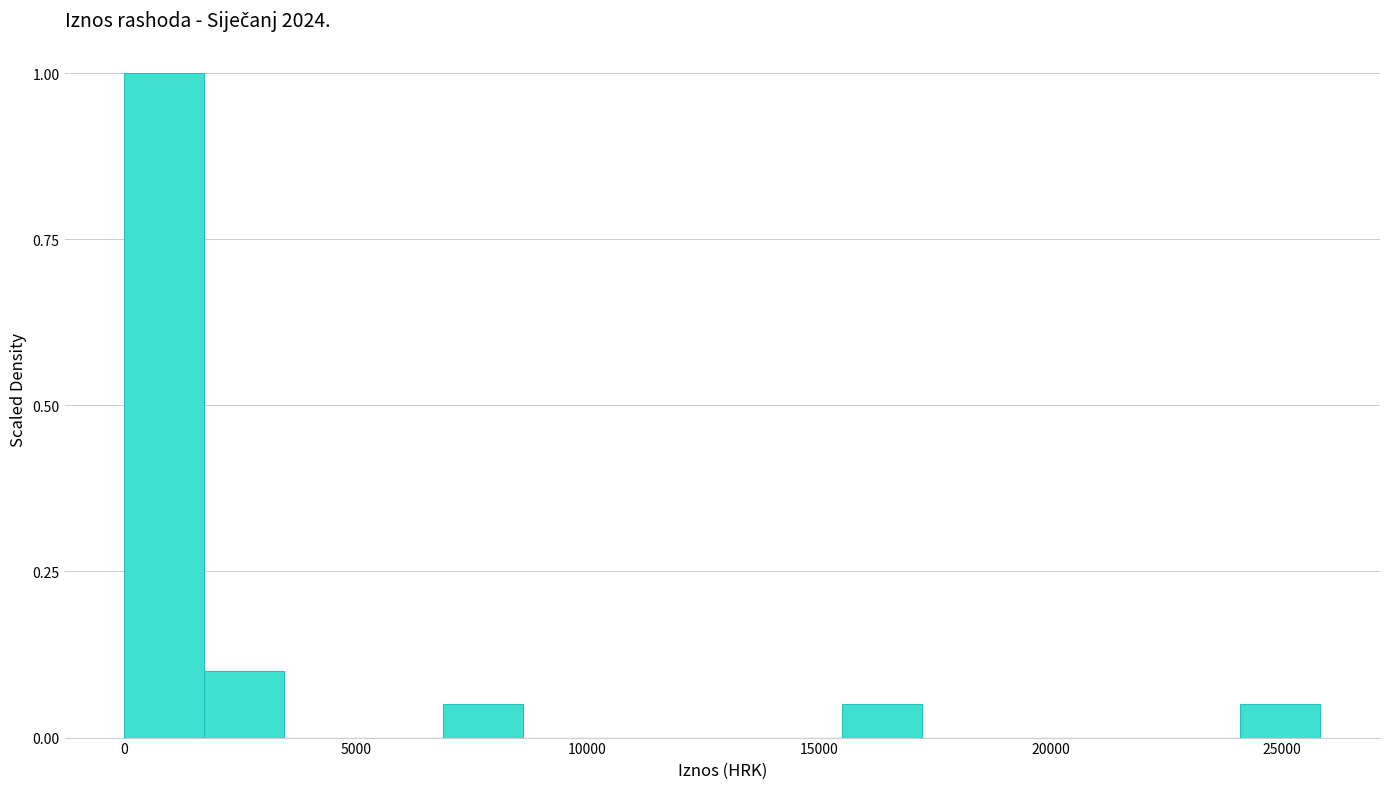

Around what value on the x-axis is the tallest bar? Give the approximate position of its centre, as read against the axis.

1000